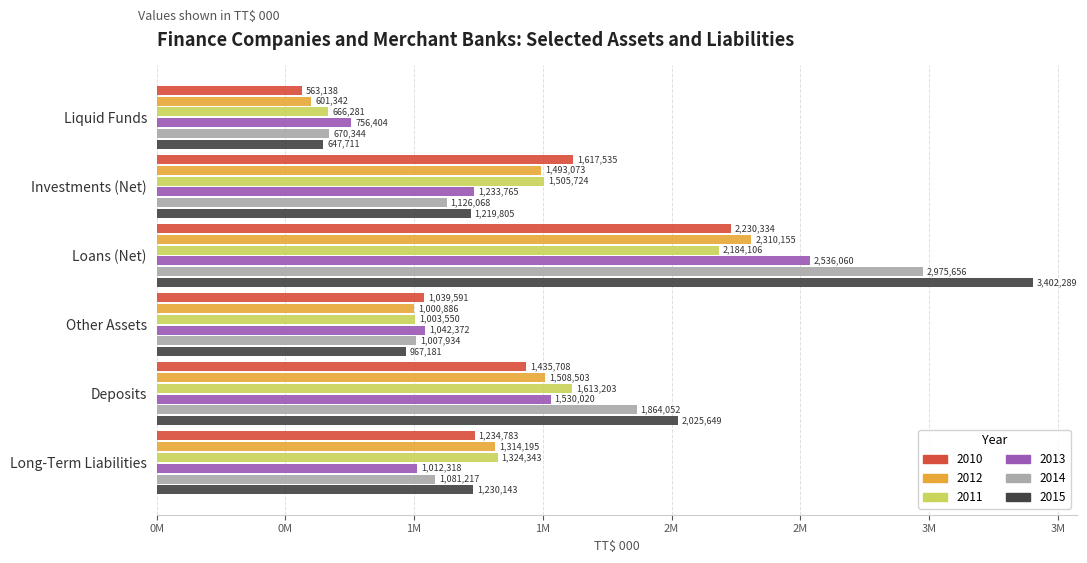

What are all the series names shown in the legend?

2010, 2012, 2011, 2013, 2014, 2015